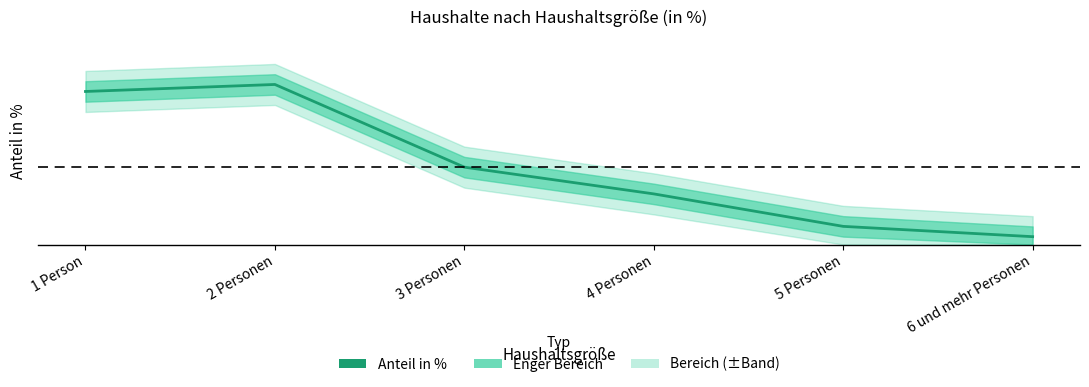

What value does the data have at 3 Personen?

16.6